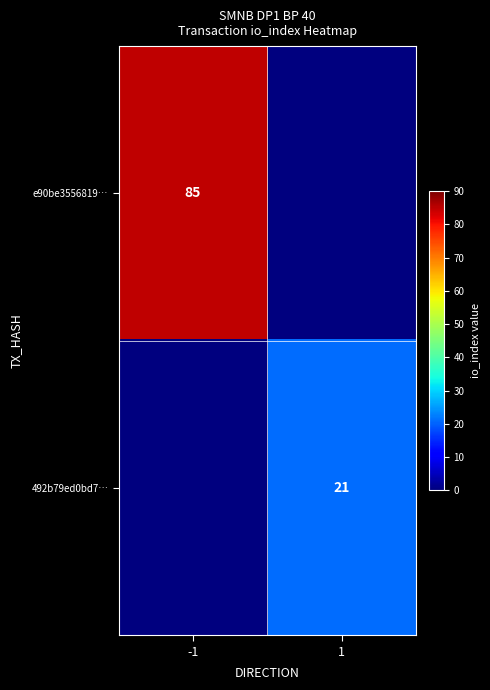

The value of e90be3556819… at -1 is 85. True or false?

True